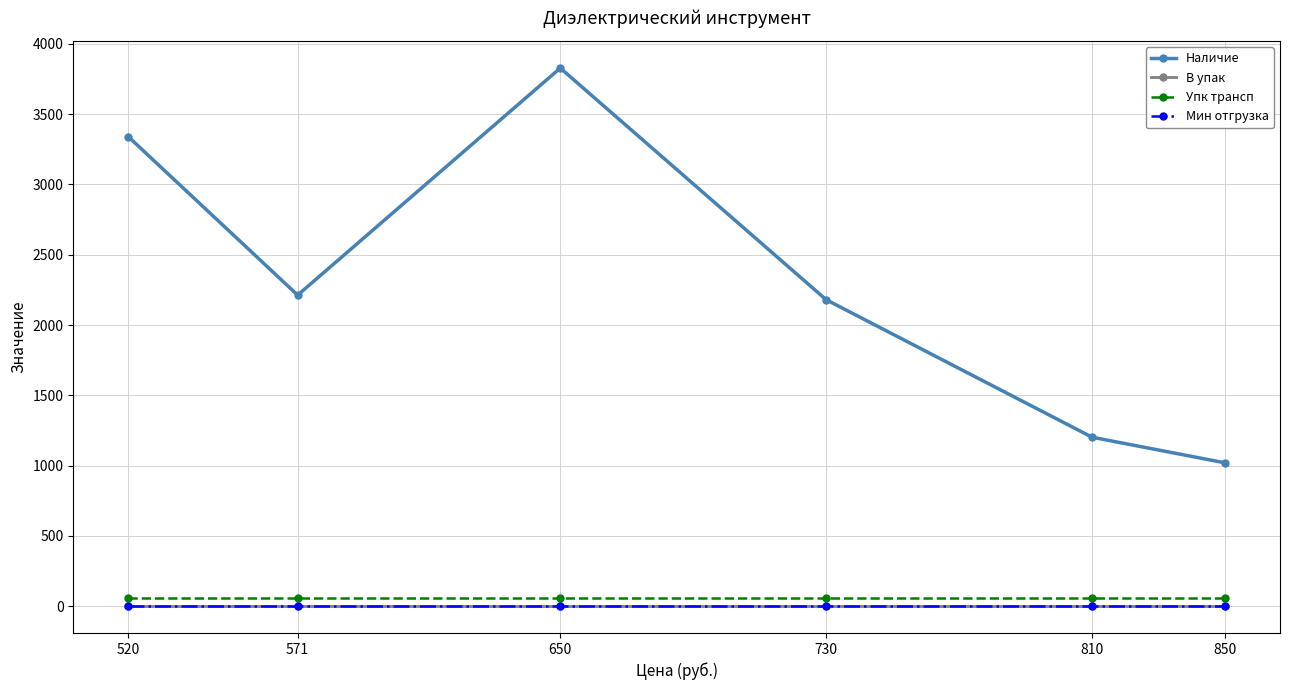

Does the chart have visible grid lines?

Yes